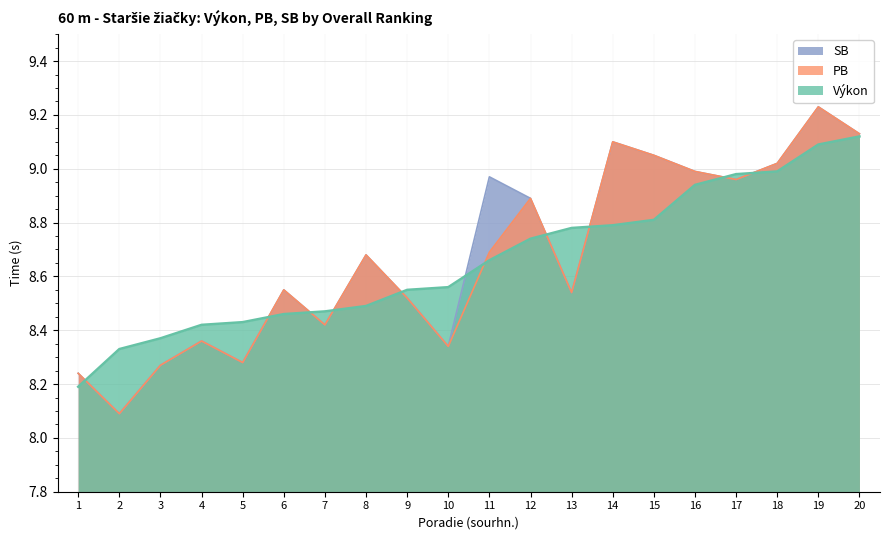

What is the difference between the second highest and second lowest values in the Výkon series?

0.8